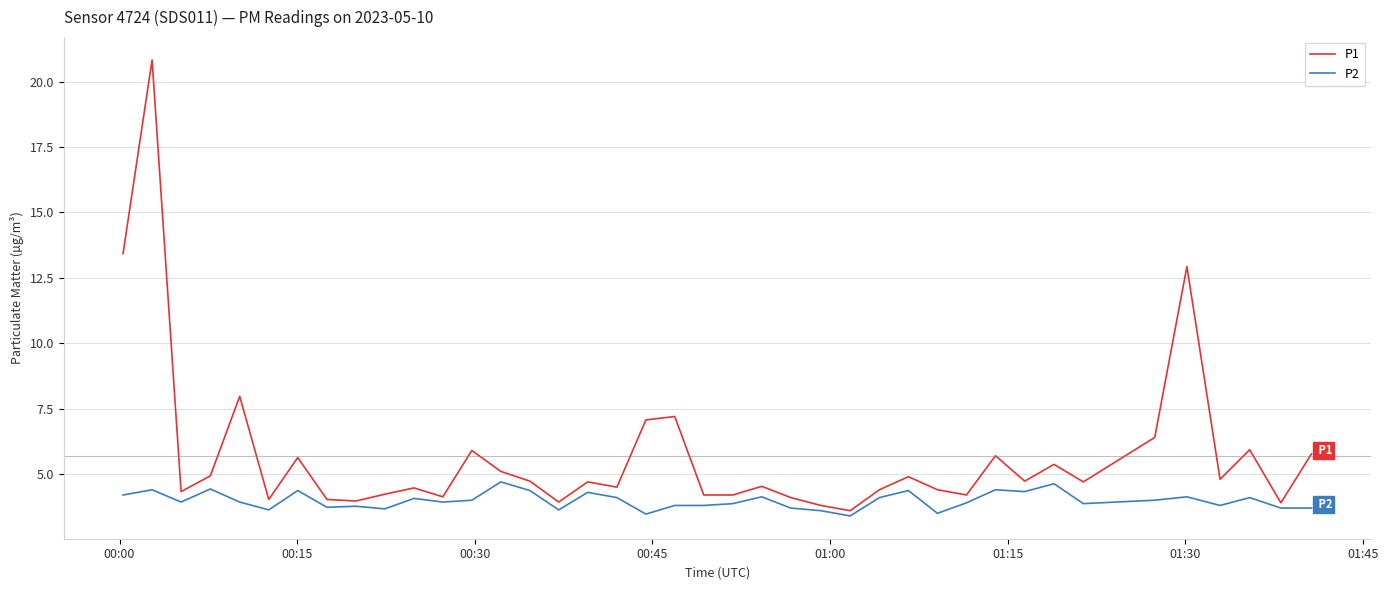

Which series has the largest total across all categories?

P1